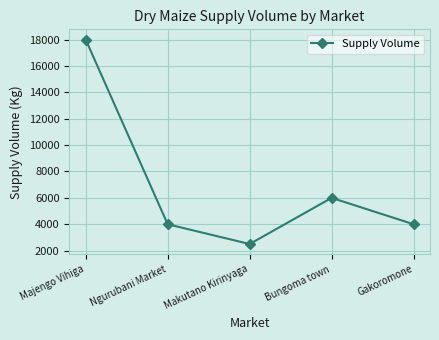

Which category has the lowest value across all series?

Makutano Kirinyaga